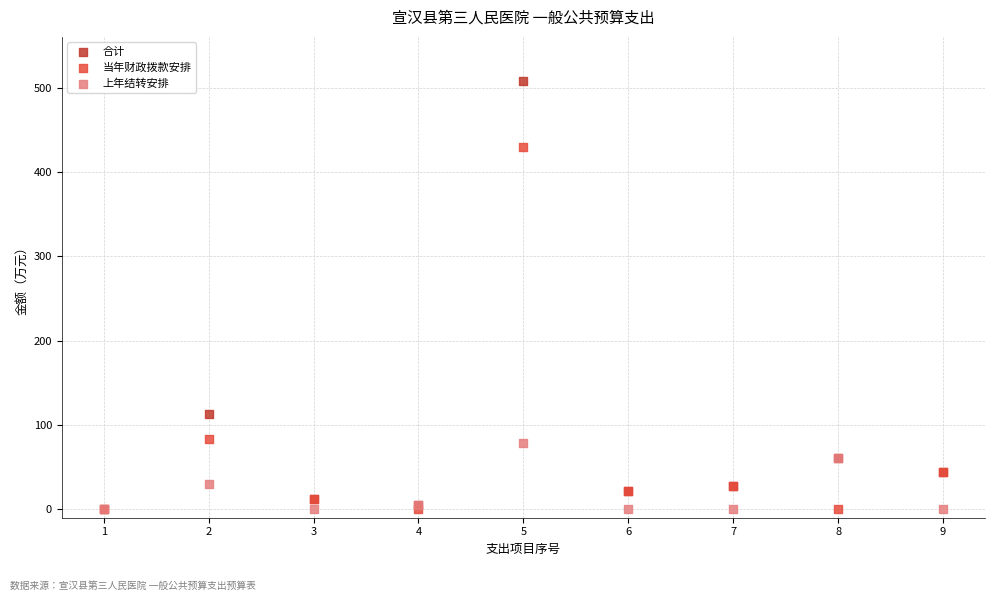

In the 合计 series, what Y value is closest to 254?

113.4